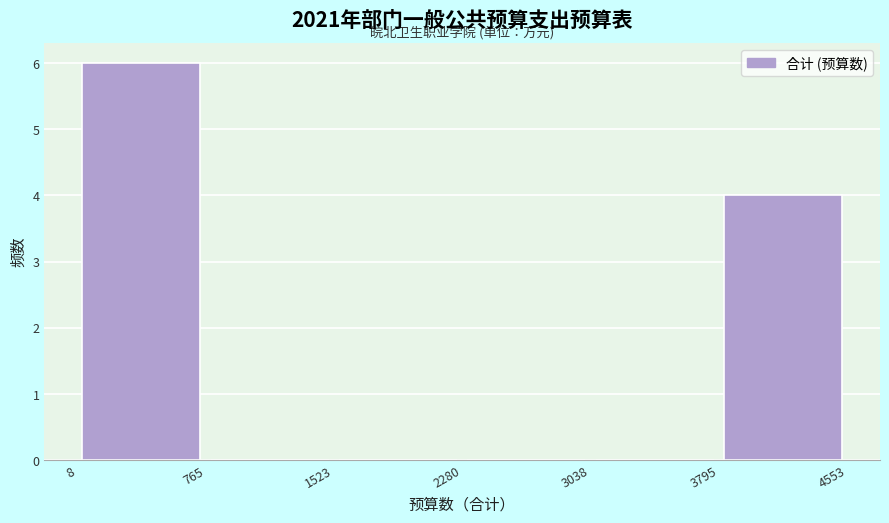

Reading left to right, list every bar in this chart as the range it spans on the x-axis followed by its height. The values are not printed on the chart, so give them approximately, as read against the axis.

8 to 765: 6
765 to 1523: 0
1523 to 2280: 0
2280 to 3038: 0
3038 to 3795: 0
3795 to 4553: 4